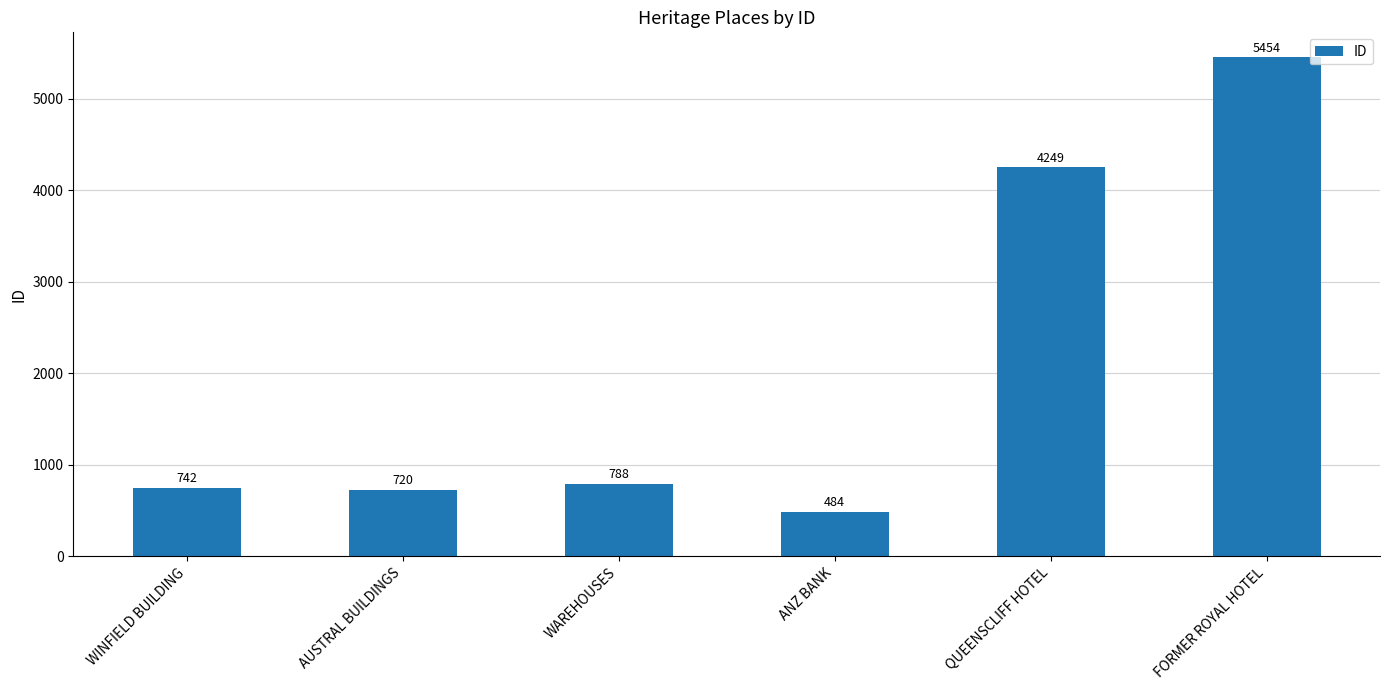

What is the sum of all values?

12437